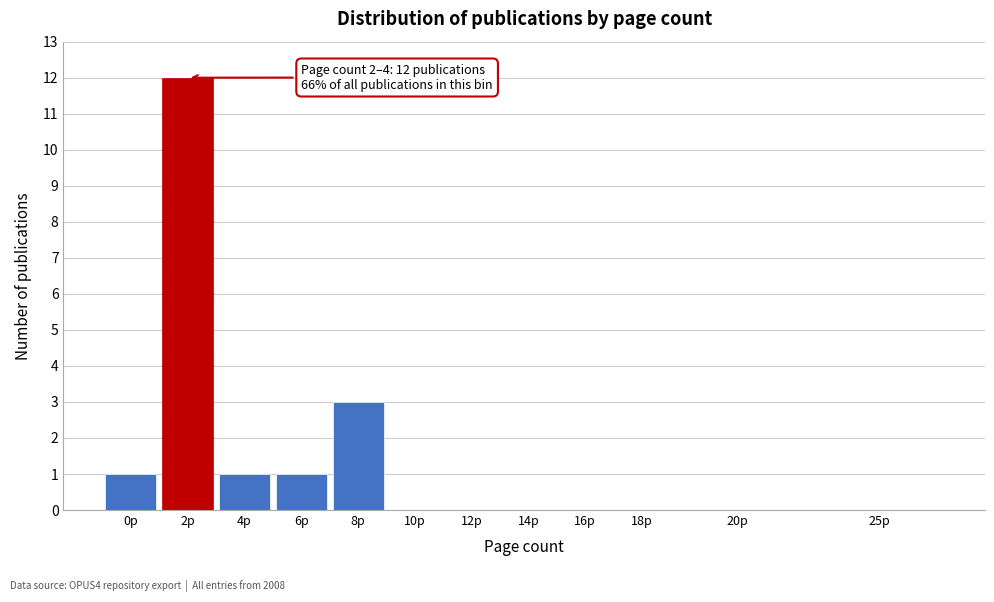

Reading left to right, list all the values displayed in this chart.

0p=1	2p=12	4p=1	6p=1	8p=3	10p=0	12p=0	14p=0	16p=0	18p=0	20p=0	25p=0